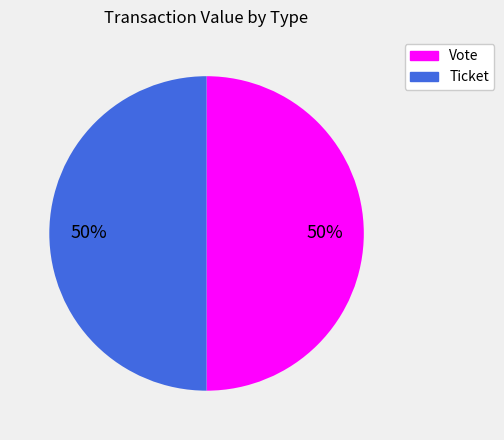

True or false: Ticket accounts for 63% of the total.

False